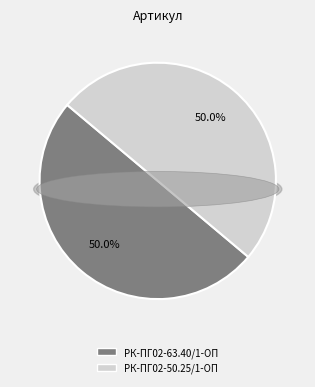

What is the largest slice in the pie chart?

РК-ПГ02-50.25/1-ОП ремкомплект